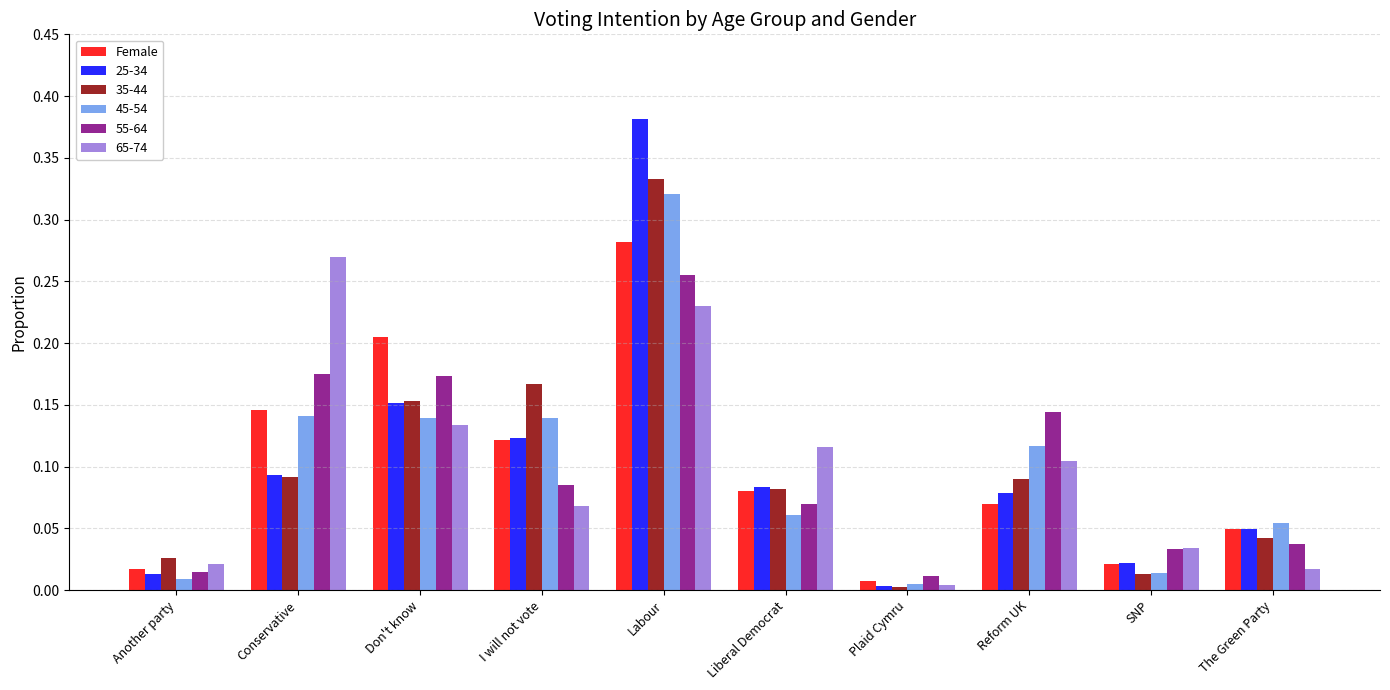

What is the label of the 1st bar from the left?

Another party